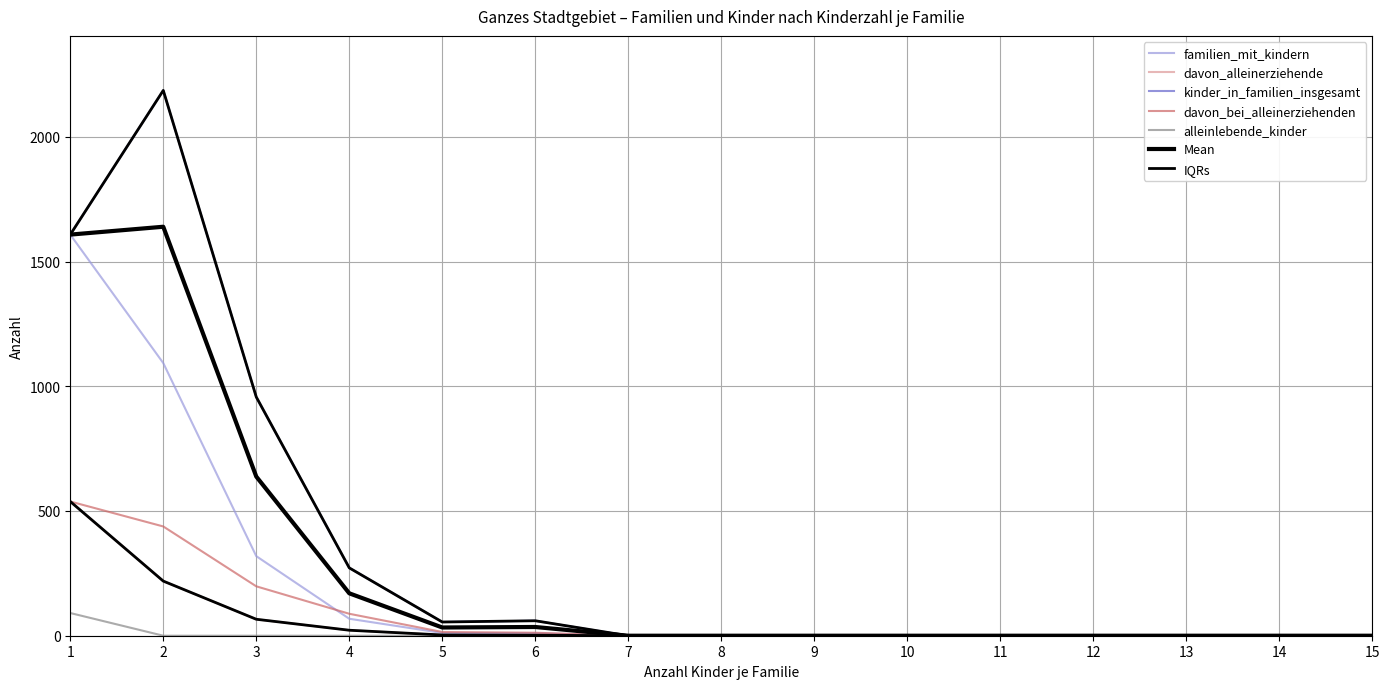

Is this an area chart (filled region under the line)?

No